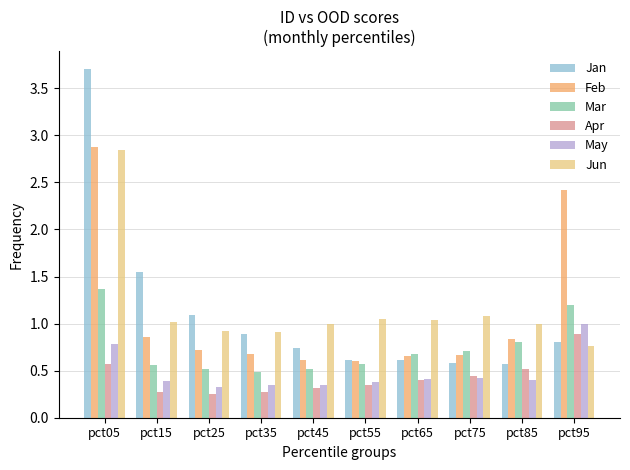

The value of Jun at pct25 is 1.5. True or false?

False